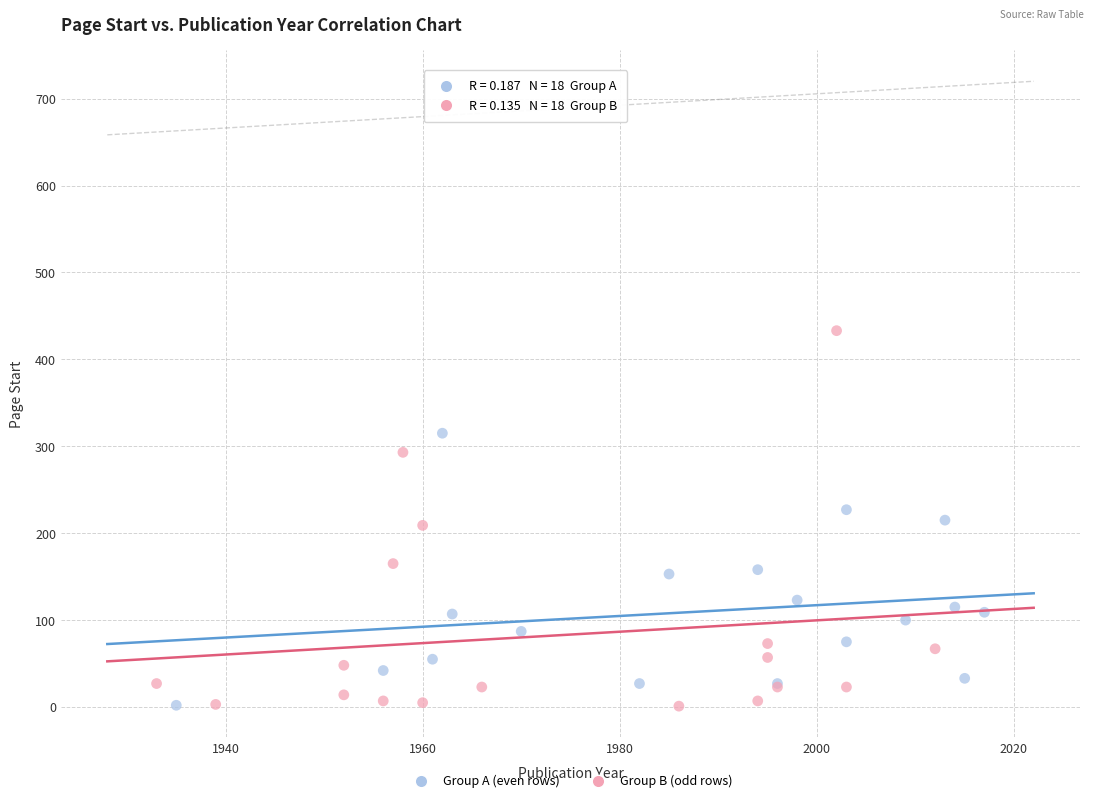

Which series has the widest spread of Y values?

Group B (odd rows)